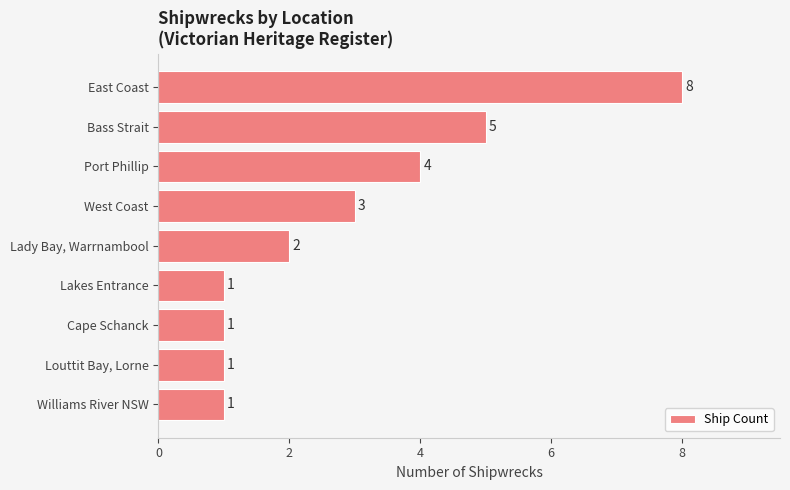

Which label corresponds to the largest value in the chart?

East Coast